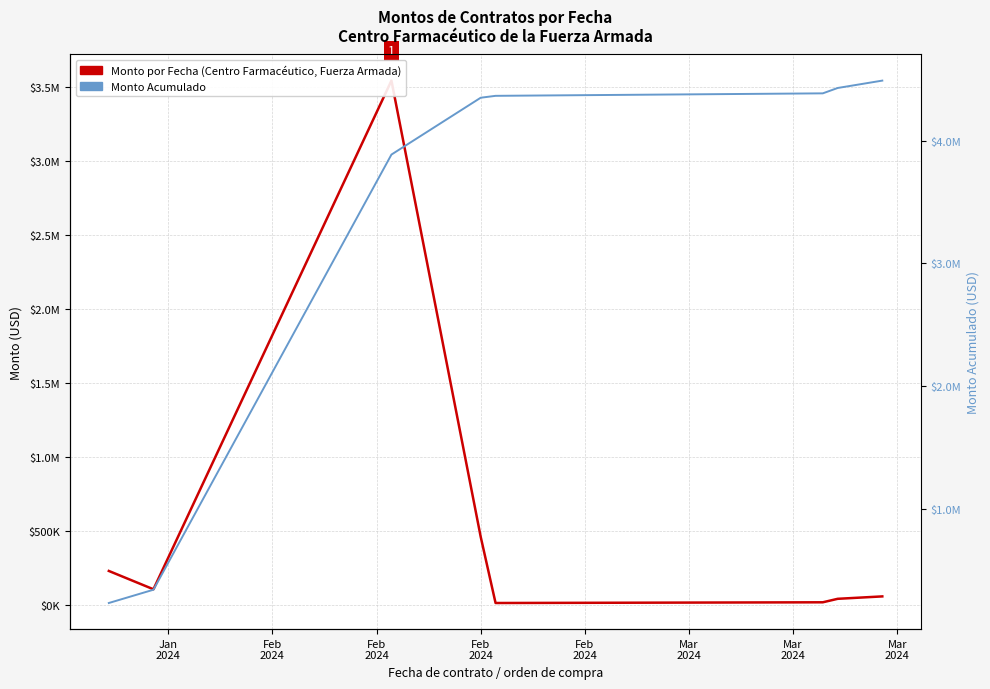

At which label does Monto por Fecha (Centro Farmacéutico, Fuerza Armada) reach its peak?

Feb
2024